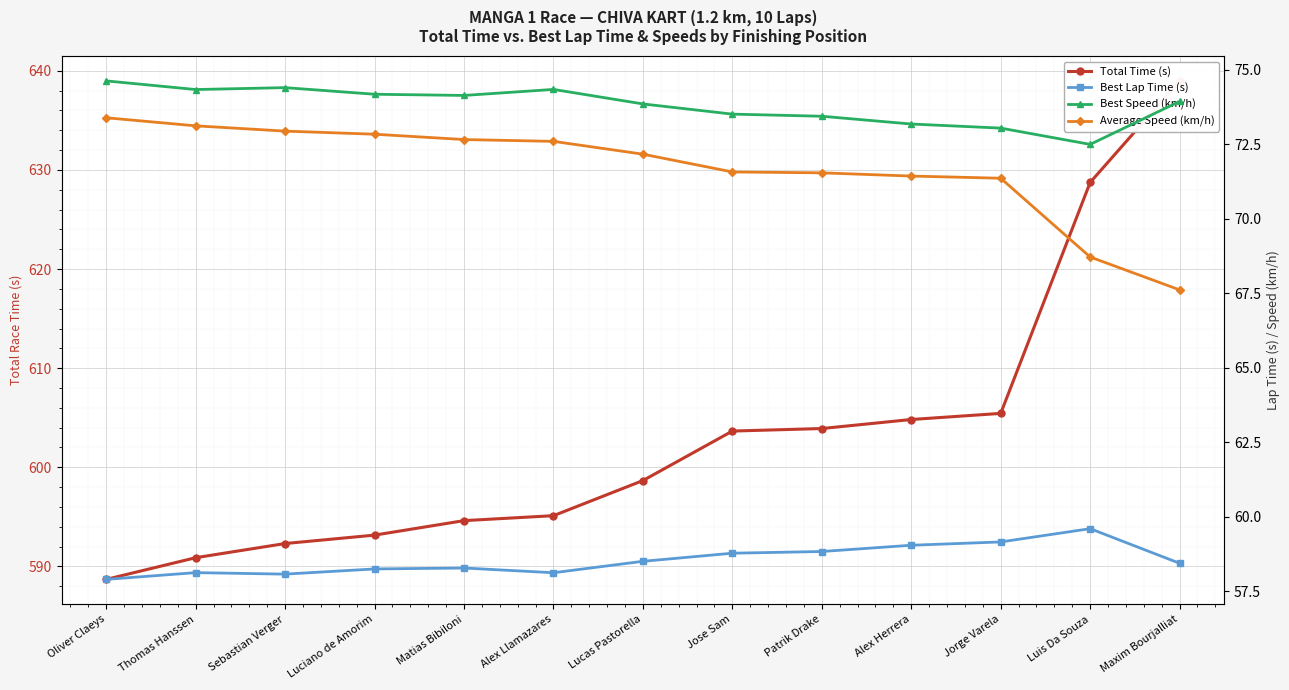

What is the sum of the Average Speed (km/h) values at Alex Herrera and Jose Sam?

143.0